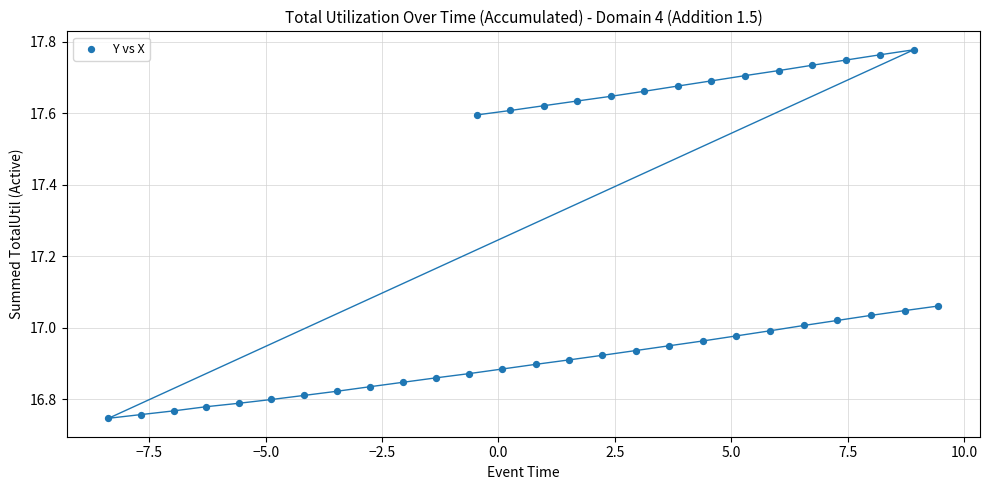

What is the range of Y values (max minus min)?

1.0